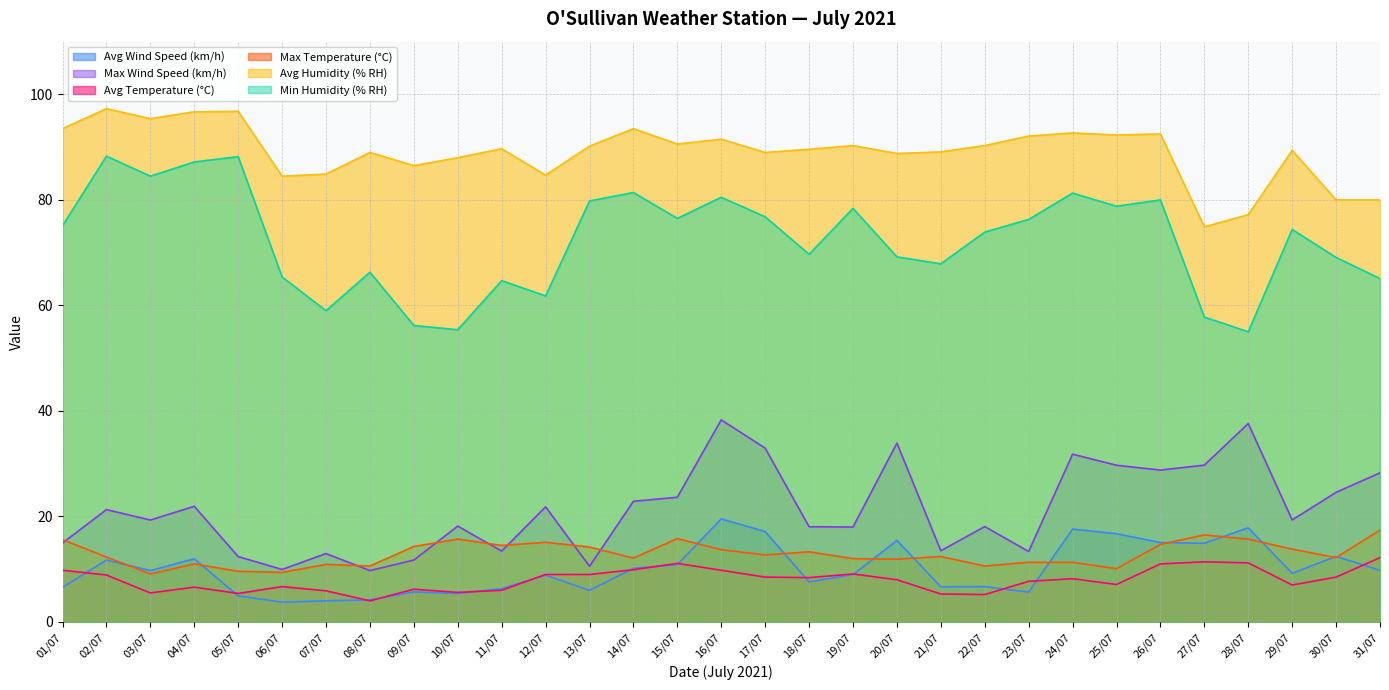

How many values in the Max Wind Speed (km/h) series exceed 19?

17